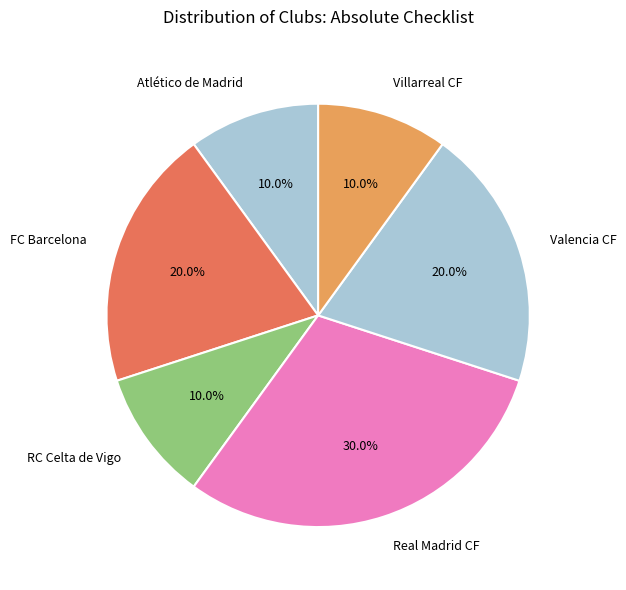

Does RC Celta de Vigo represent more than half of the total?

No